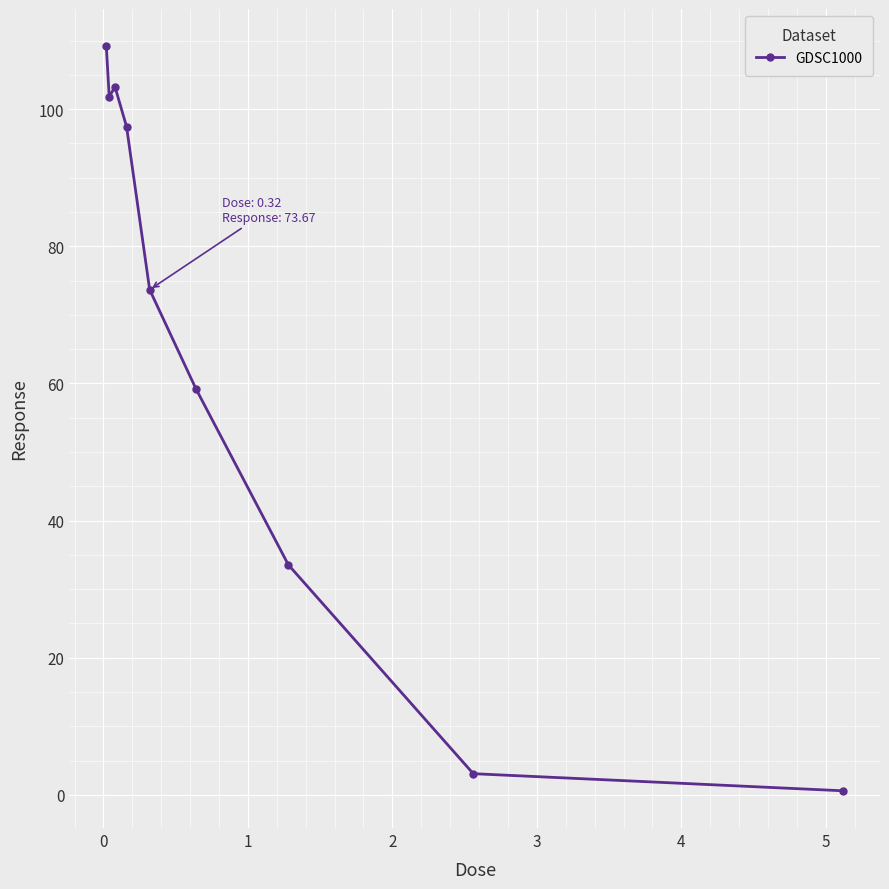

What is the maximum value shown in the chart?

109.2